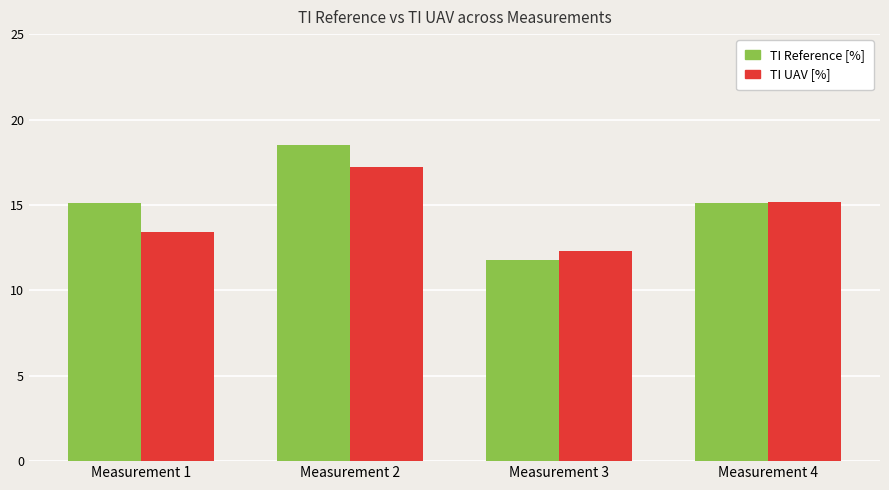

Reading left to right, what are all the values shown in this chart?

TI Reference [%]: Measurement 1=15.1	Measurement 2=18.5	Measurement 3=11.8	Measurement 4=15.1
TI UAV [%]: Measurement 1=13.4	Measurement 2=17.2	Measurement 3=12.3	Measurement 4=15.2